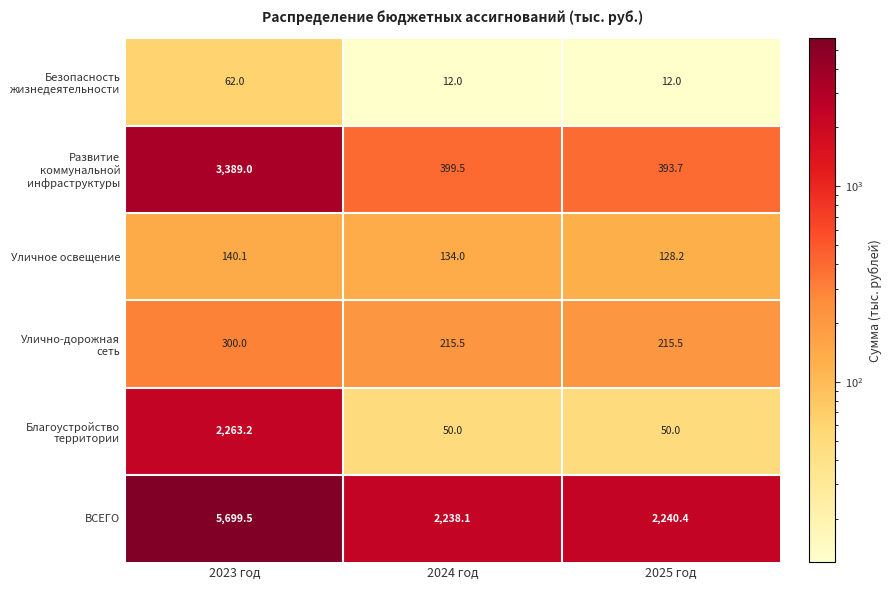

What is the spread (max minus min) of values at 2023 год?

5637.5